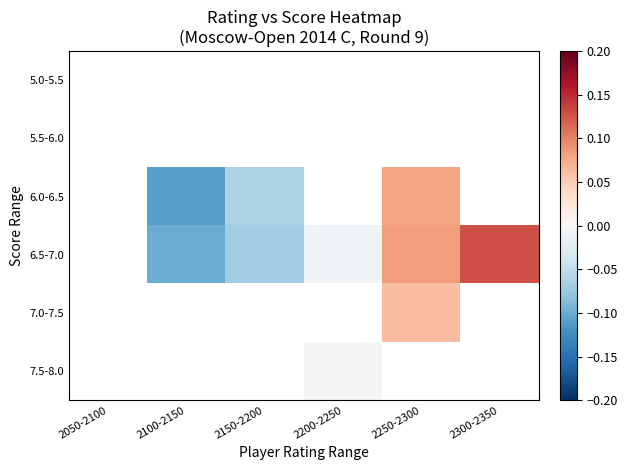

List the labels in order of 6.0-6.5 value, largest first.

2150-2200, 2200-2250, 2250-2300, 2300-2350, 2050-2100, 2100-2150